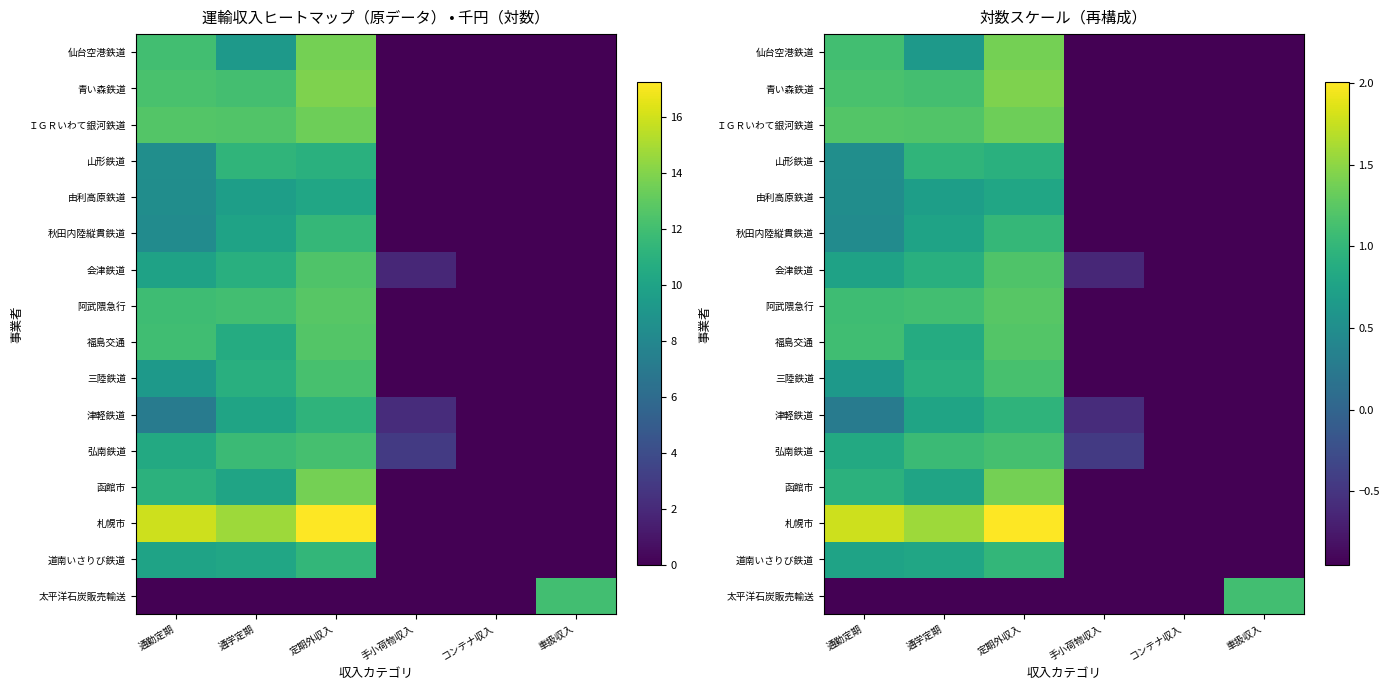

Is the value of 福島交通 at 定期外収入 greater than the value of 道南いさりび鉄道 at 定期外収入?

Yes